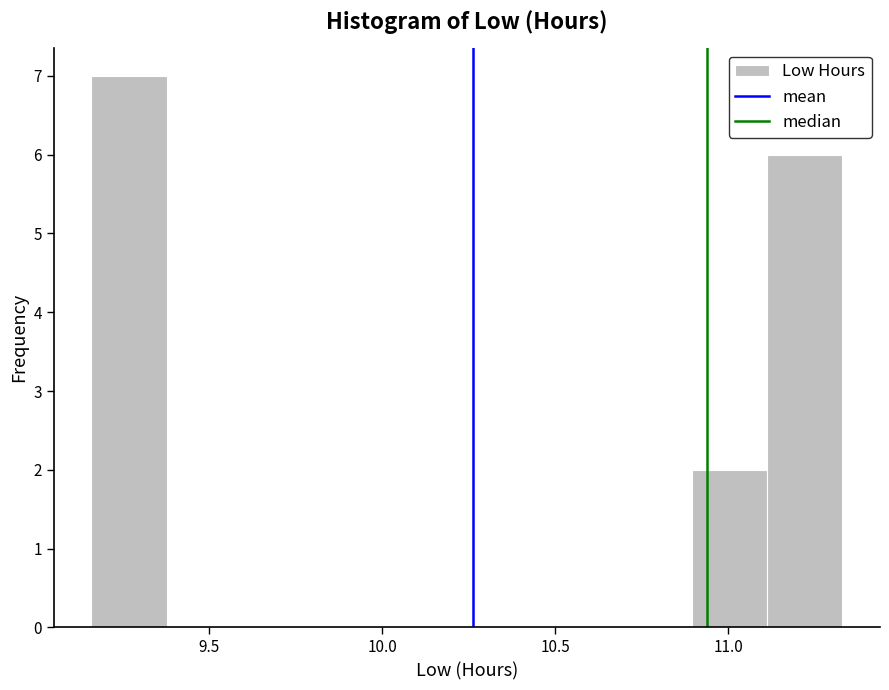

Reading left to right, list every bar in this chart as the range it spans on the x-axis followed by its height. Neither the bar edges nor the heights are printed on the chart, so give them approximately, as read against the axes.

9.15 to 9.40: 7
9.40 to 9.60: 0
9.60 to 9.80: 0
9.80 to 10.05: 0
10.05 to 10.25: 0
10.25 to 10.45: 0
10.45 to 10.70: 0
10.70 to 10.90: 0
10.90 to 11.10: 2
11.10 to 11.35: 6